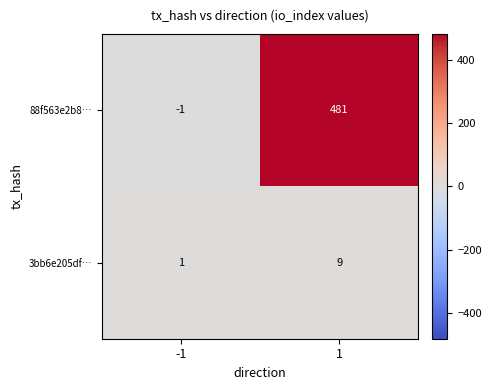

How many data points does each series have?

2